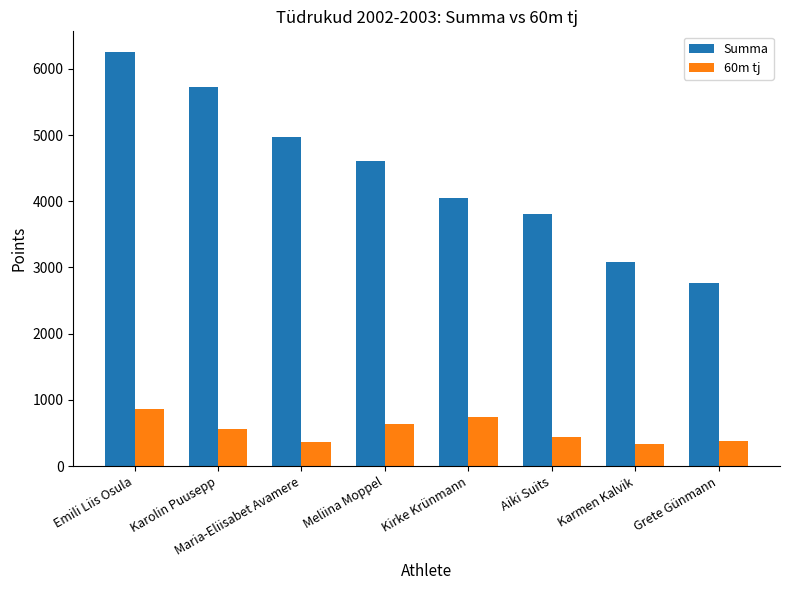

How many values in the Summa series are below 4606?

4